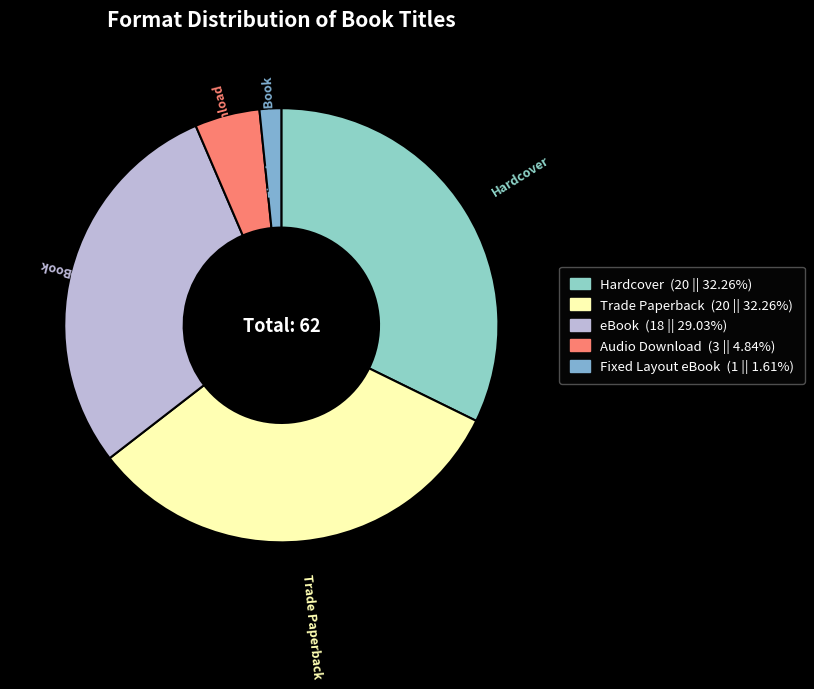

Which has a higher value, Fixed Layout eBook or eBook?

eBook